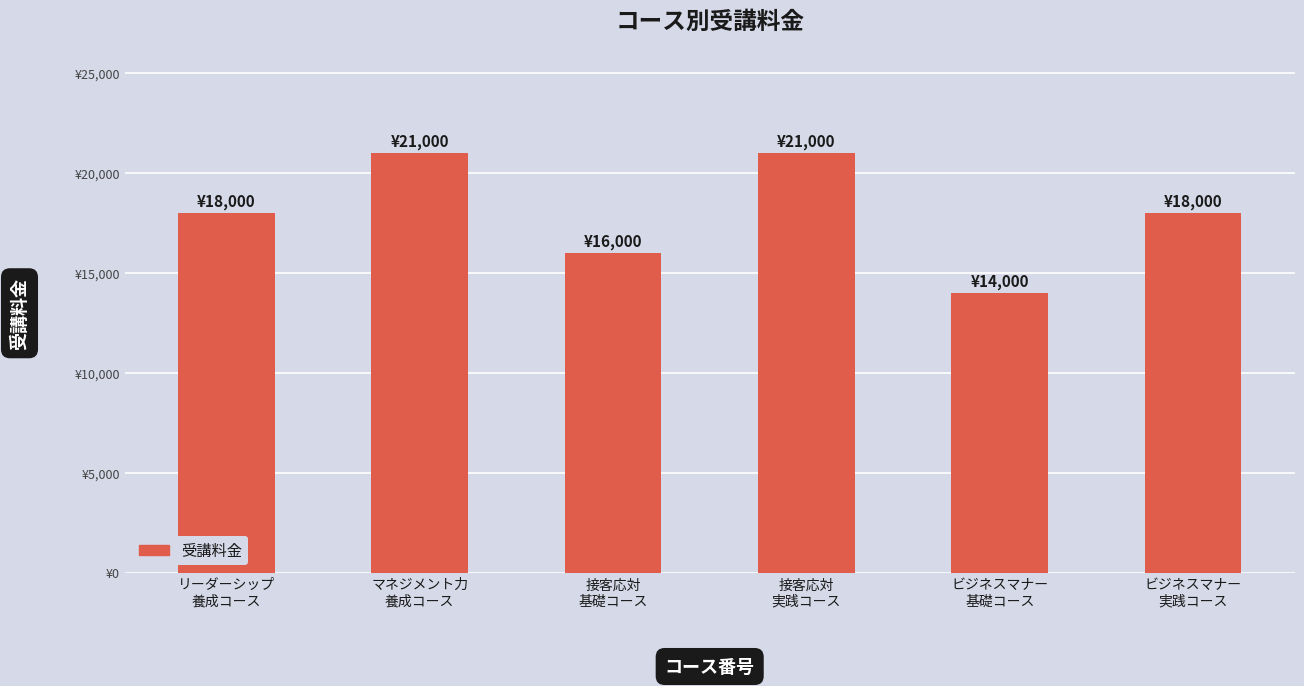

True or false: the data shows 30373 at リーダーシップ
養成コース.

False